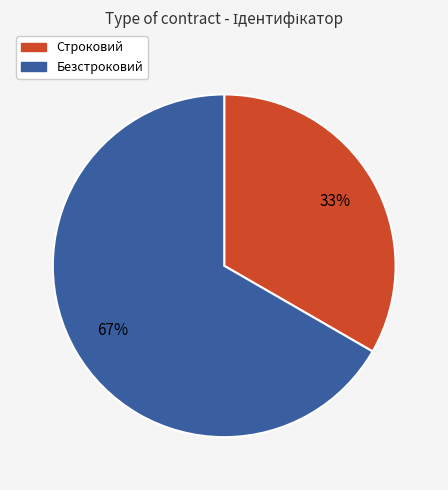

Which has a higher value, Безстроковий or Строковий?

Безстроковий